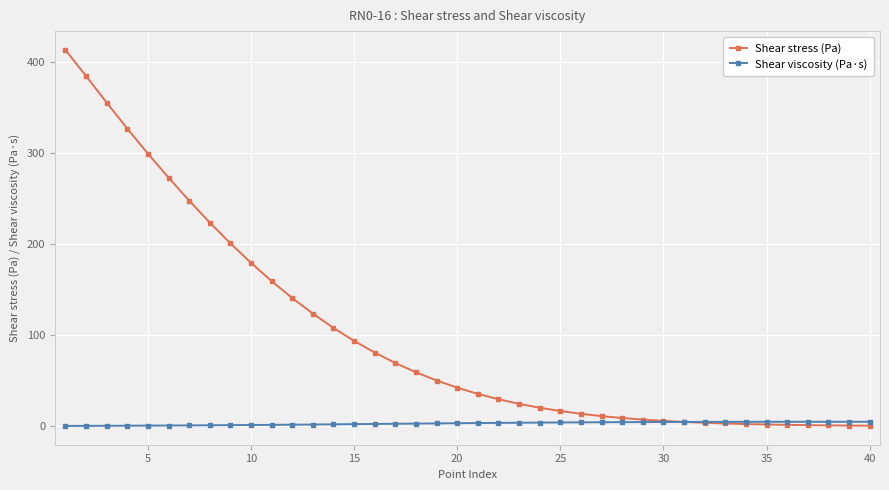

What is the value of the Shear stress (Pa) point at the 24th from the left?

20.4